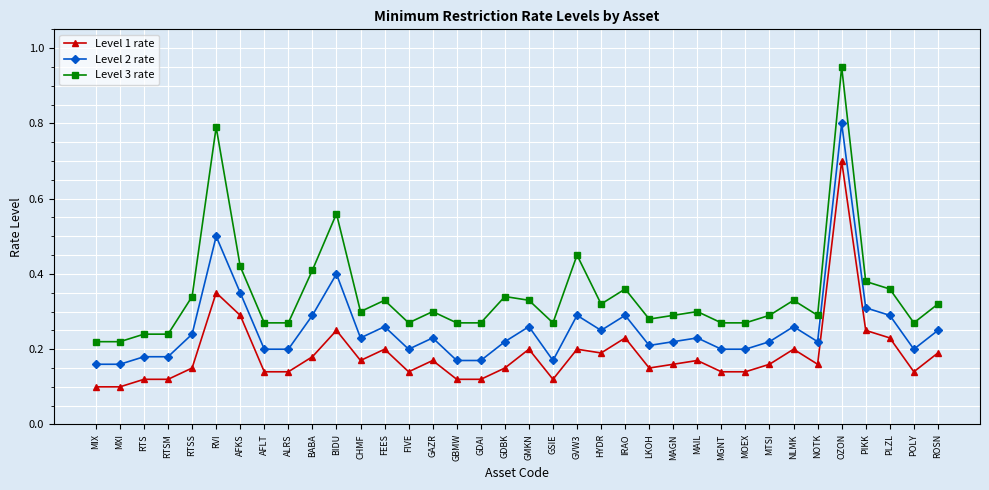

How many lines are shown in the chart?

3